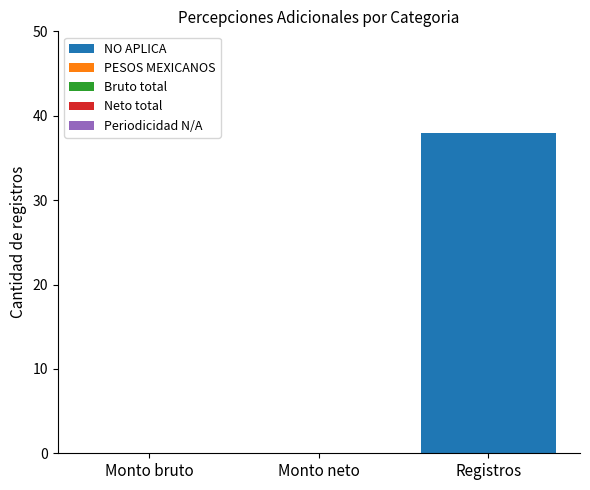

Are the bars horizontal?

No